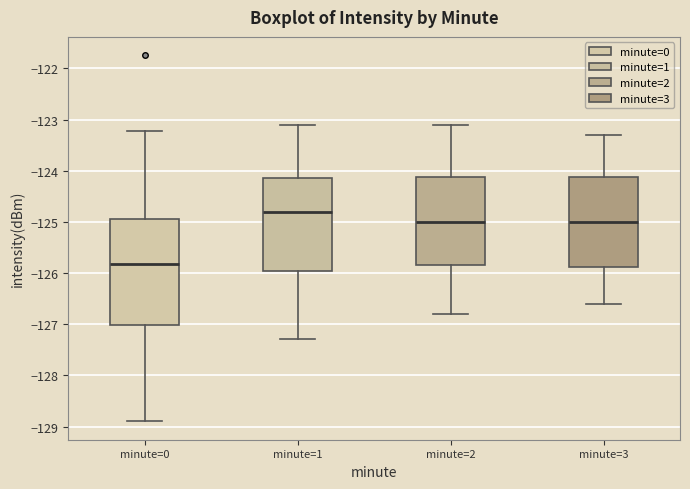

Reading left to right, read every box against the y-axis: the position of its median line, the range the box covers, and the ends of its whiskers. The values are not printed on the chart, so give them approximately, as read against the axis.

minute=0: median -125.8, box -127.0 to -124.9, whiskers -128.9 to -123.2
minute=1: median -124.8, box -125.9 to -124.1, whiskers -127.3 to -123.1
minute=2: median -125.0, box -125.8 to -124.1, whiskers -126.8 to -123.1
minute=3: median -125.0, box -125.9 to -124.1, whiskers -126.6 to -123.3